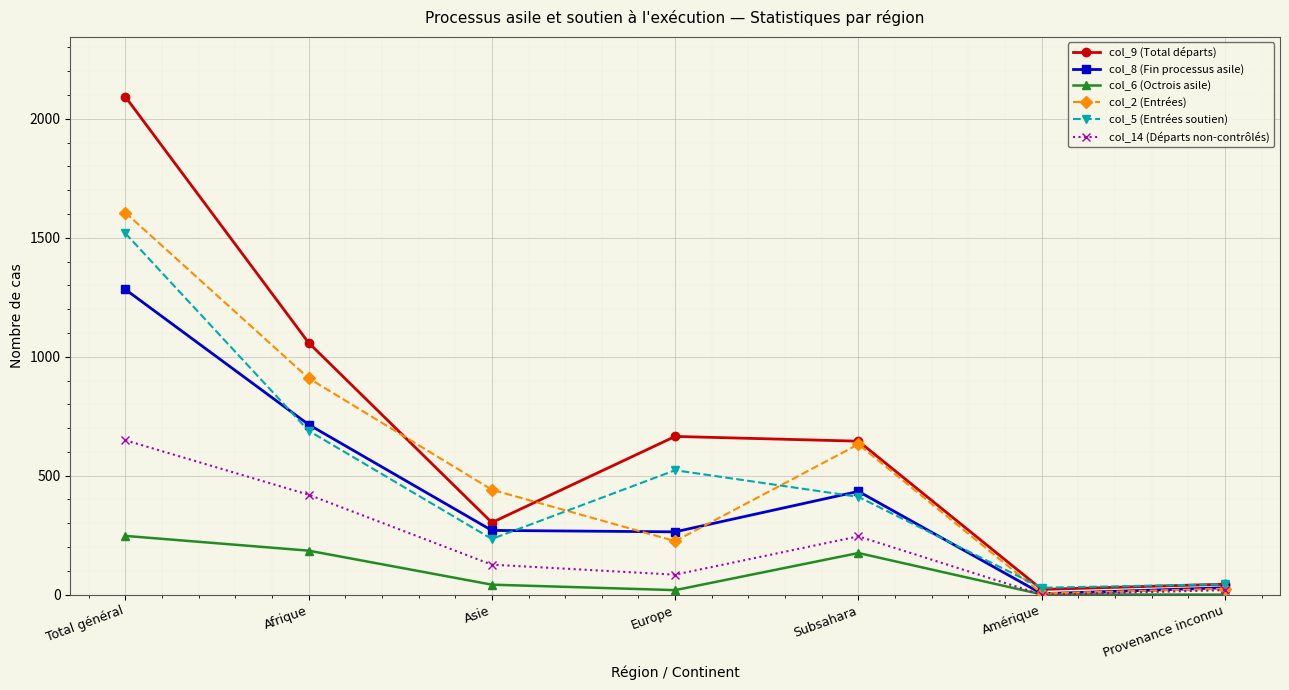

How many interior local peaks does the col_14 (Départs non-contrôlés) series have?

1